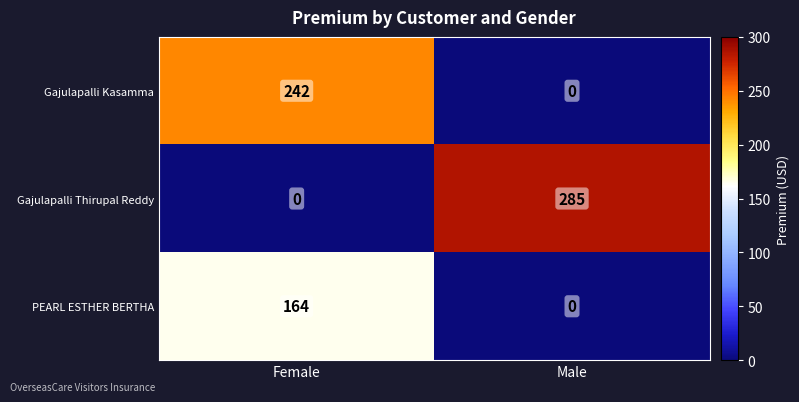

What is the maximum value for Gajulapalli Thirupal Reddy?

285